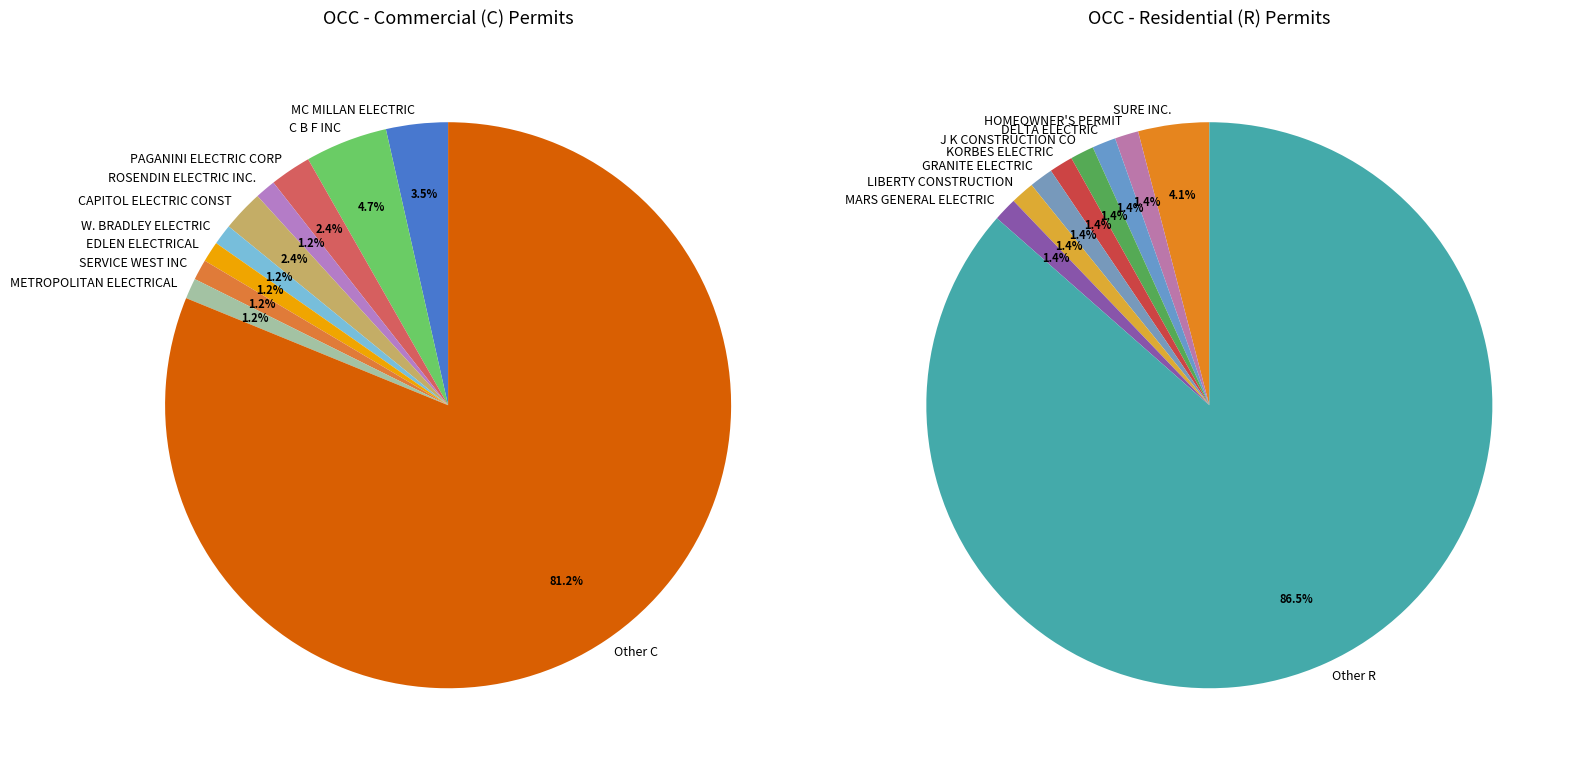

True or false: C accounts for 59% of the total.

False